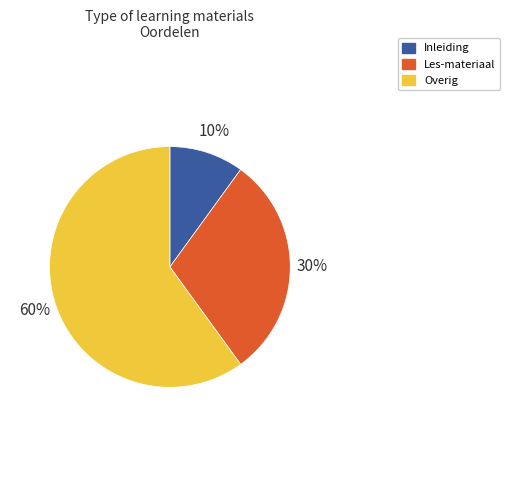

What percentage is the Les-materiaal slice, to the nearest percent?

30%